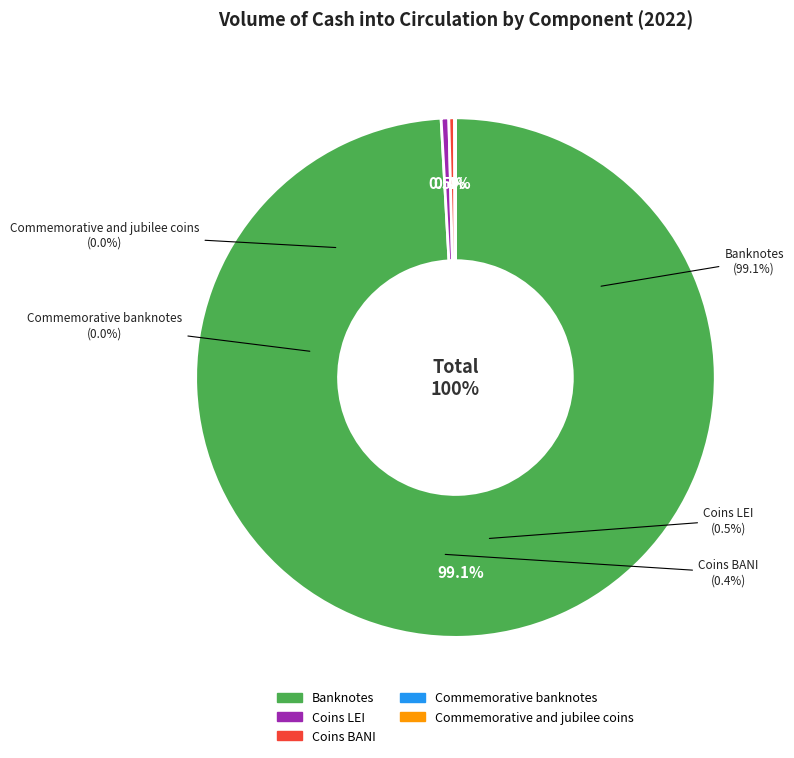

How many slices are in this pie chart?

5